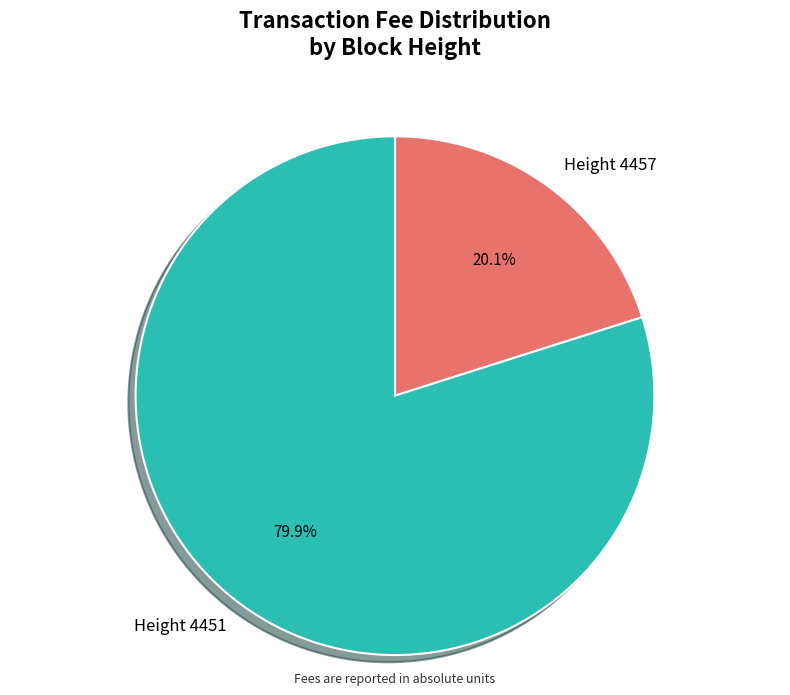

True or false: Height 4451 accounts for 80% of the total.

True